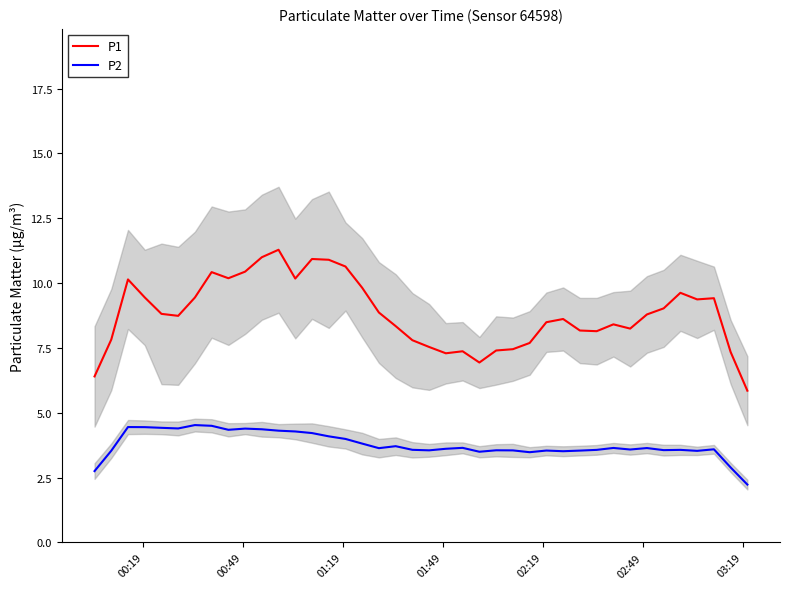

True or false: P1 and P2 cross at least once.

False